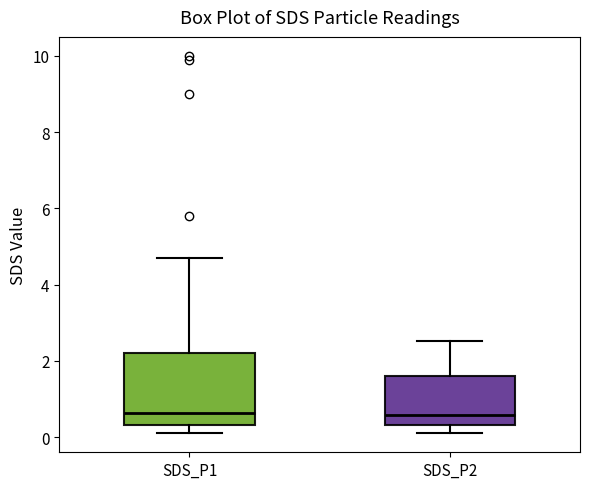

Reading left to right, transcribe this box plot: for each box, give where its median line is, the range the box spans, and where its two whiskers end, as read against the y-axis. The values are not printed on the chart, so give them approximately, as read against the axis.

SDS_P1: median 0.6, box 0.4 to 2.2, whiskers 0.2 to 4.8
SDS_P2: median 0.6, box 0.4 to 1.6, whiskers 0.2 to 2.6